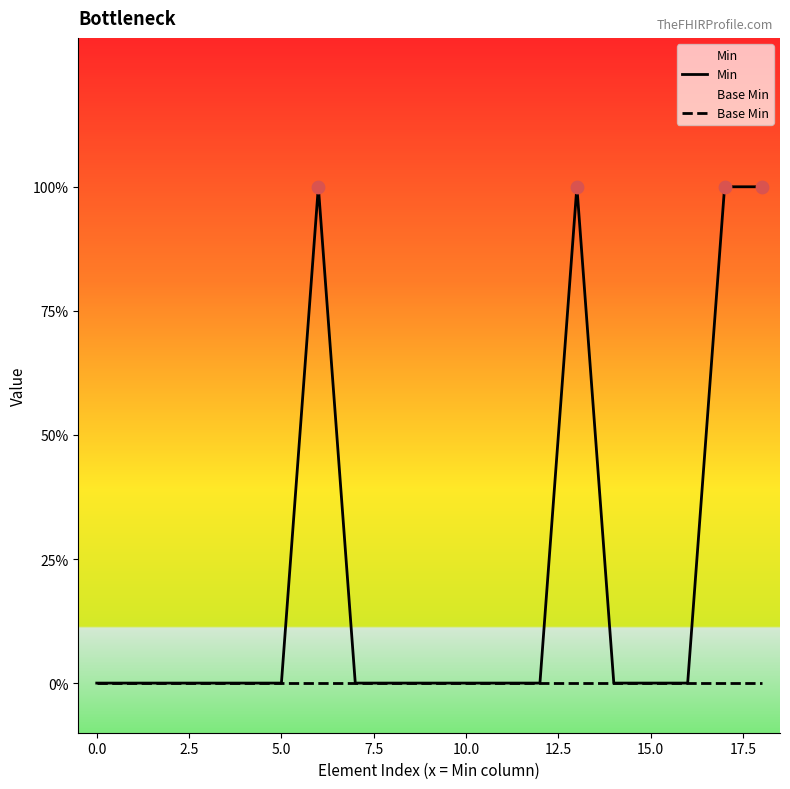

What are all the series names shown in the legend?

Min, Base Min